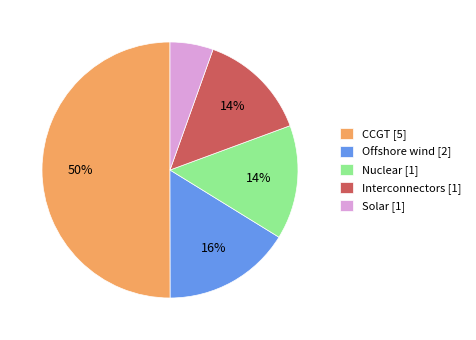

Combined, do Offshore wind [2] and Nuclear [1] account for over 50%?

No